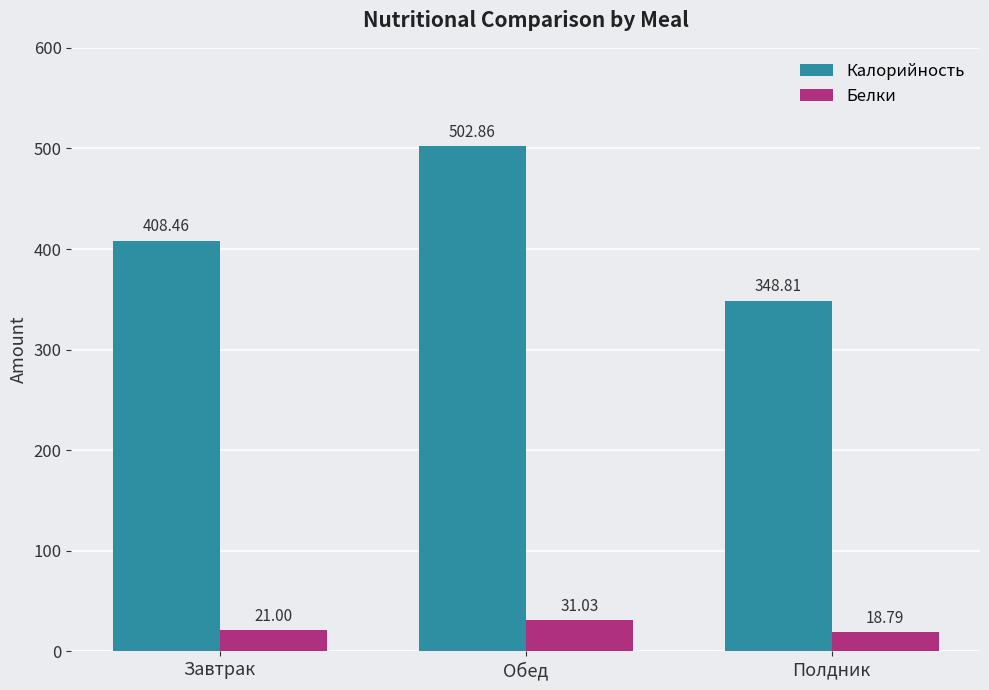

How many values in the Калорийность series are below 408?

1